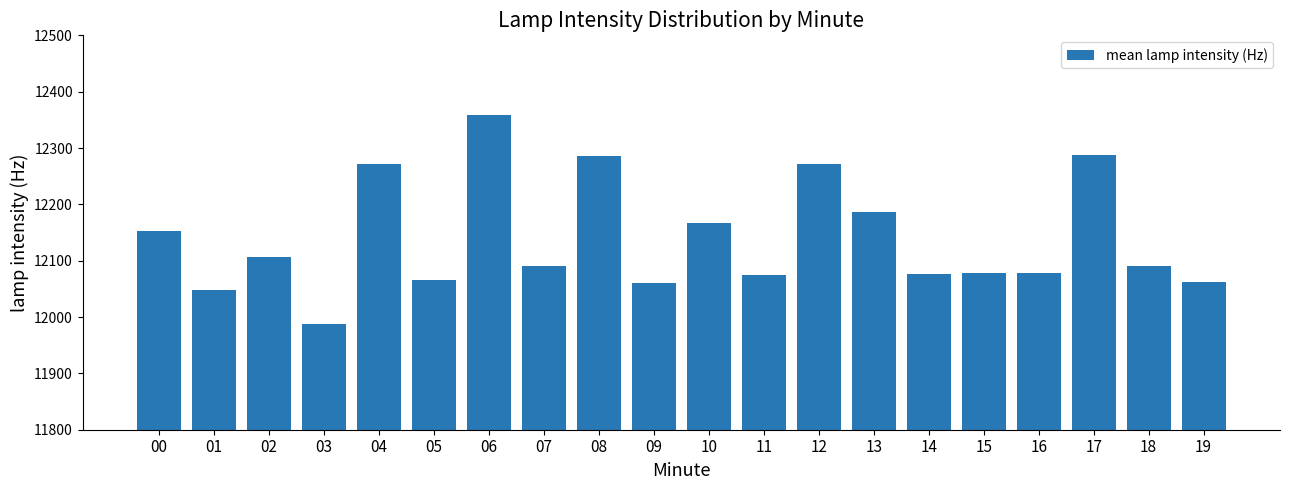

Is it true that the value at 11 is 12074?

True